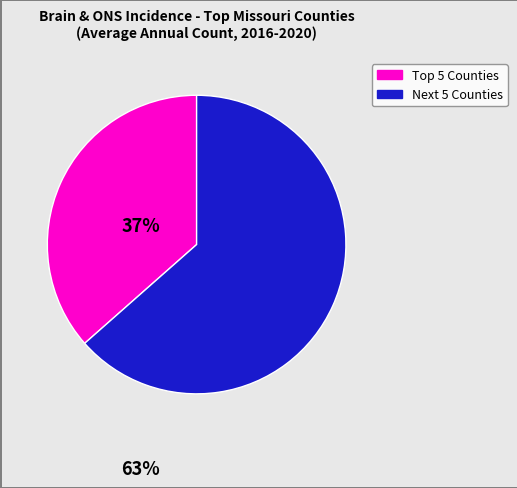

Count the number of slices in the pie.

2